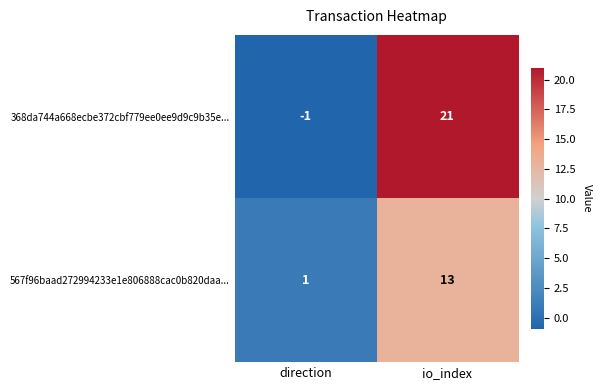

Reading right to left, list all the values displayed in this chart.

368da744a668ecbe372cbf779ee0ee9d9c9b35e...: io_index=21	direction=-1
567f96baad272994233e1e806888cac0b820daa...: io_index=13	direction=1